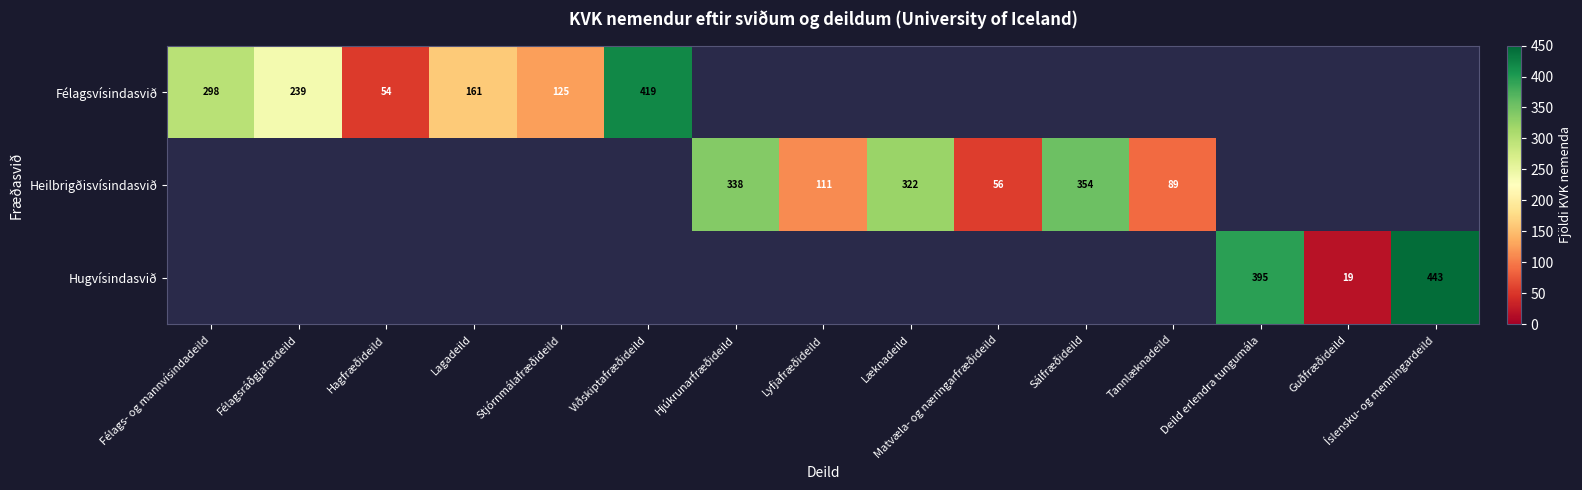

True or false: Heilbrigðisvísindasvið has a value of 82 at Matvæla- og næringarfræðideild.

False